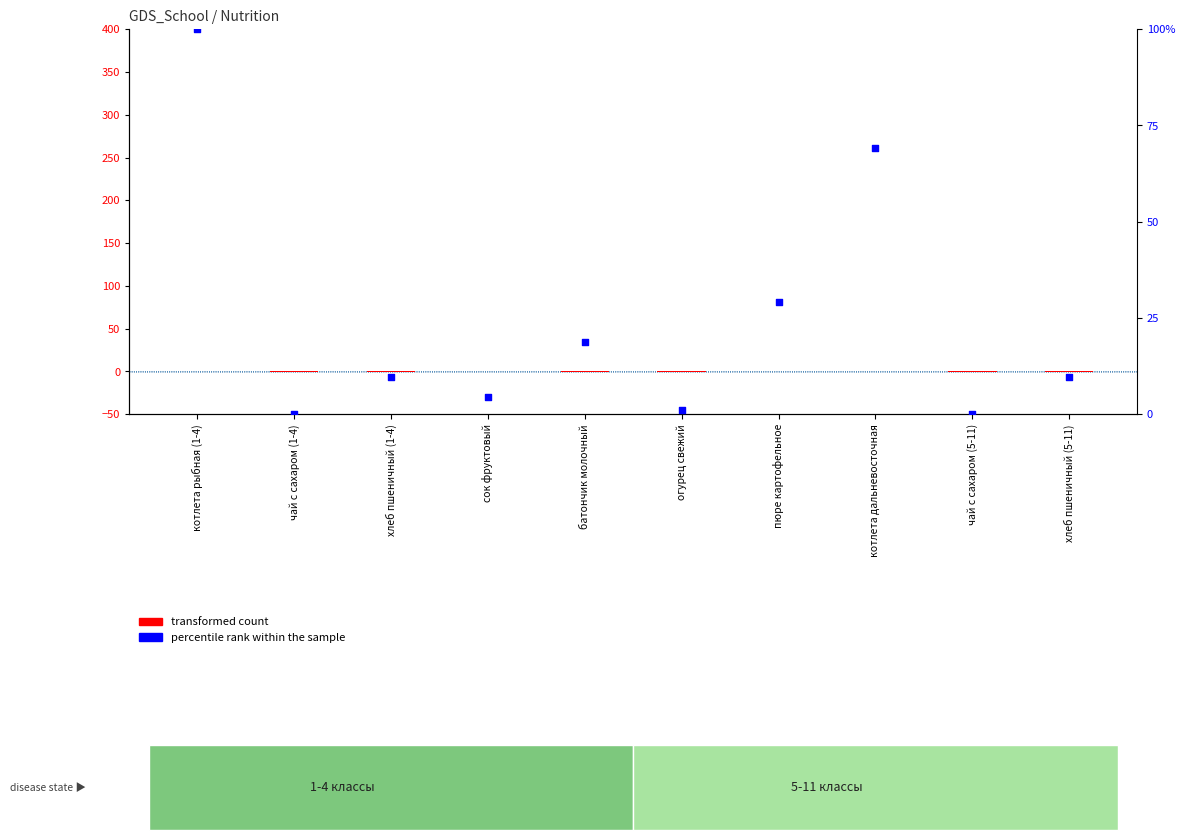

Which series reaches the maximum Y coordinate?

percentile rank within the sample